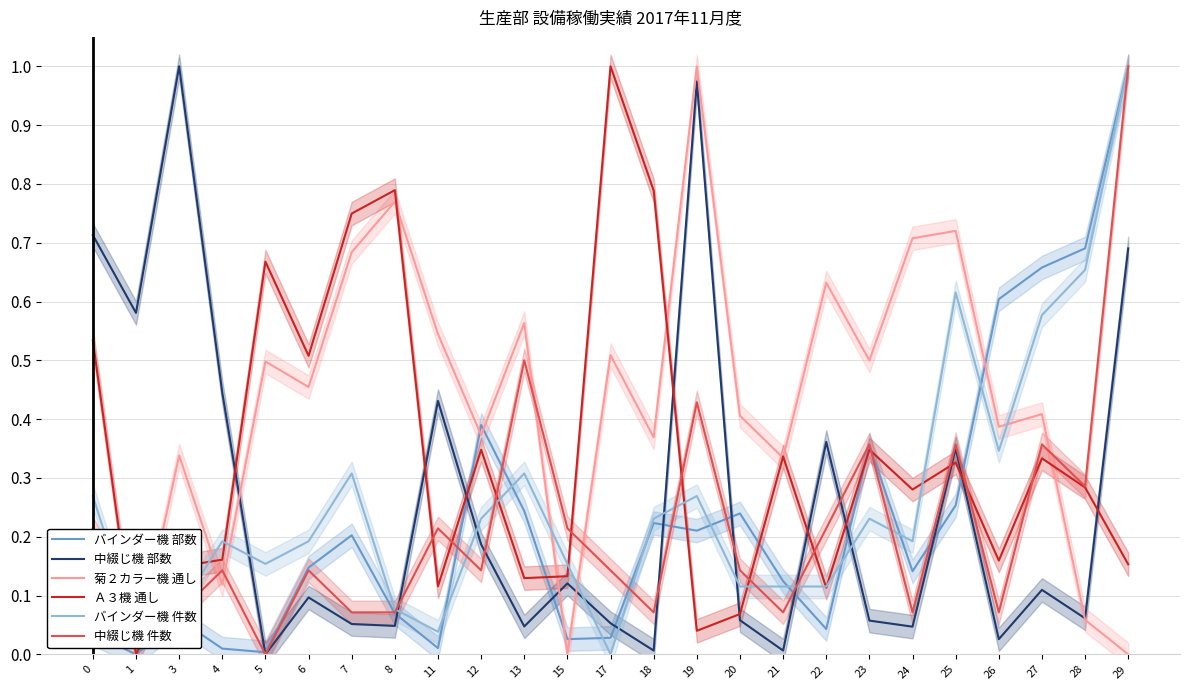

At which category does 菊２カラー機 通し reach its first local peak?

3